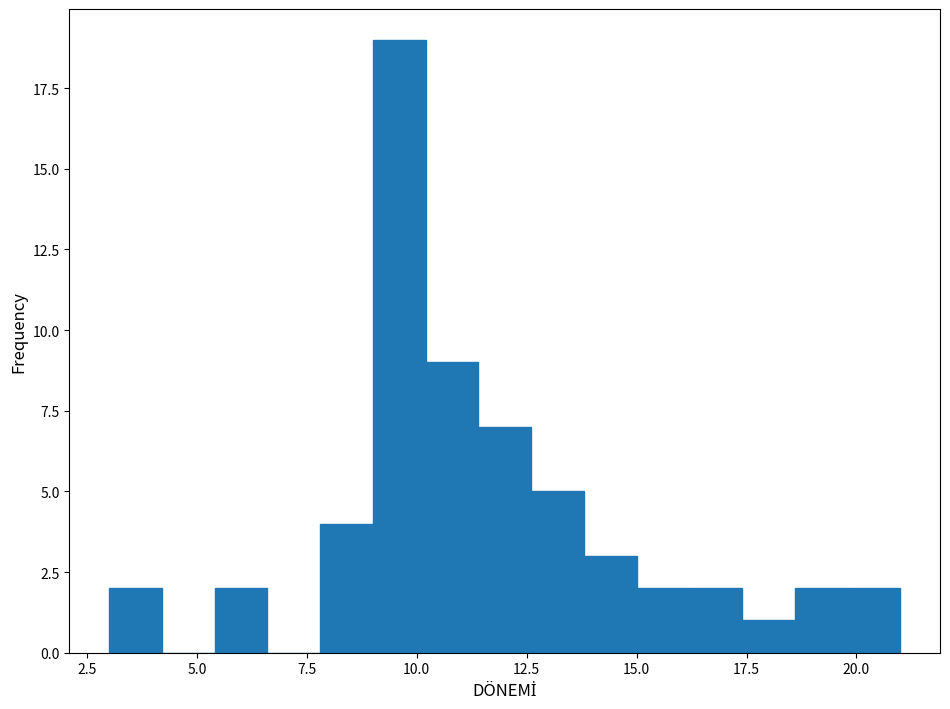

Around what value on the x-axis is the tallest bar? Give the approximate position of its centre, as read against the axis.

9.5